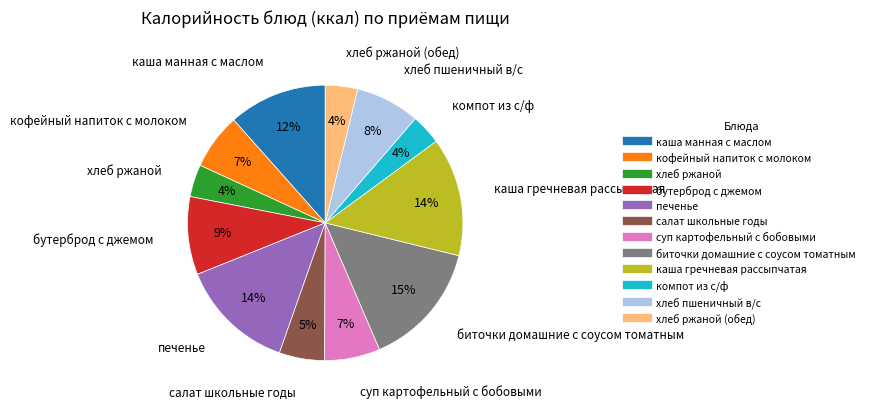

Does any single category account for the majority?

No